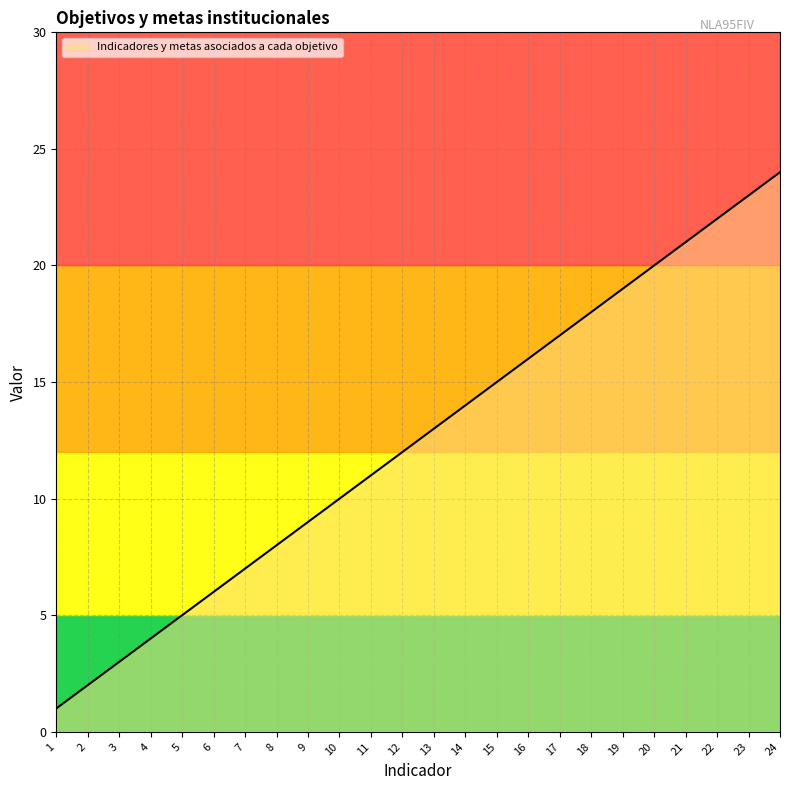

Where does the data first go above 13?

14